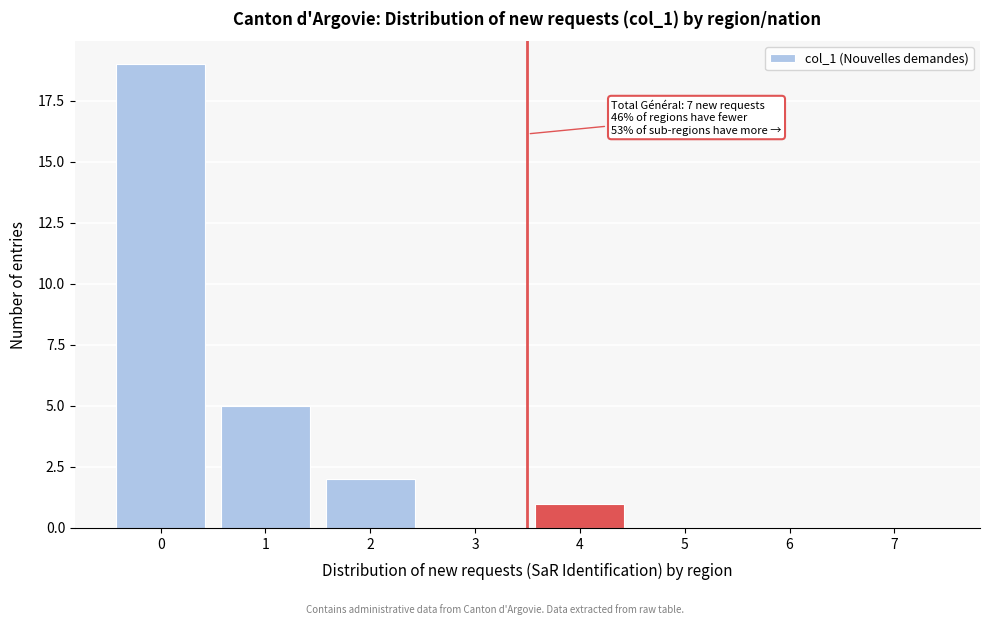

Reading left to right, list all the values displayed in this chart.

0=19	1=5	2=2	3=0	4=1	5=0	6=0	7=0